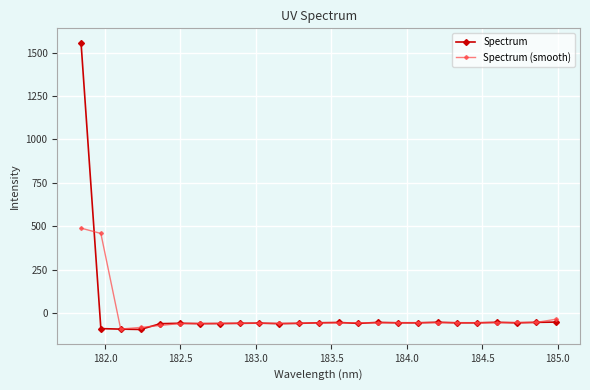

What is the value of the Spectrum (smooth) point at the 20th from the left?

-55.0